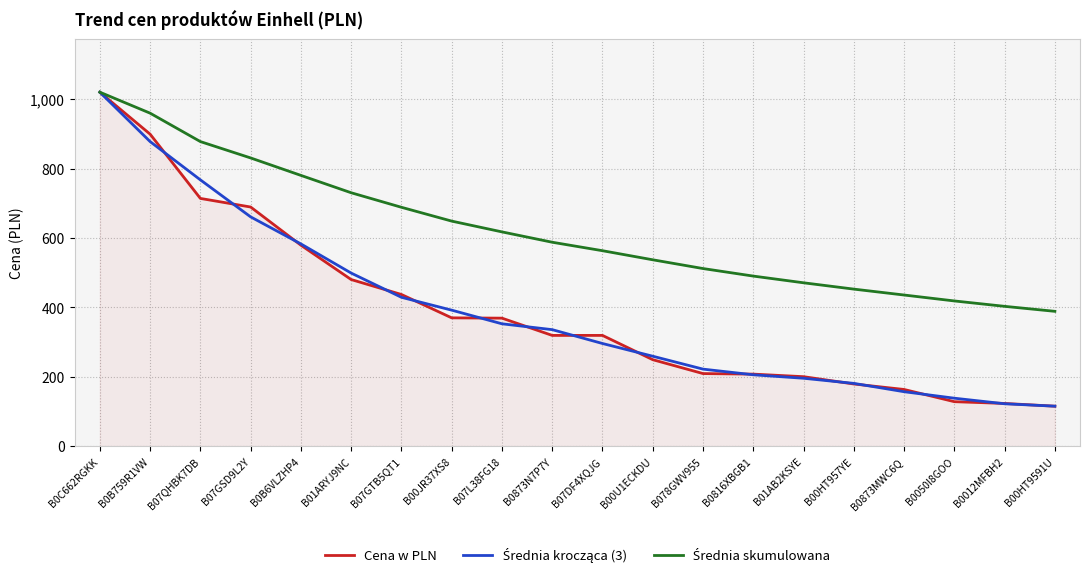

How many lines are shown in the chart?

3